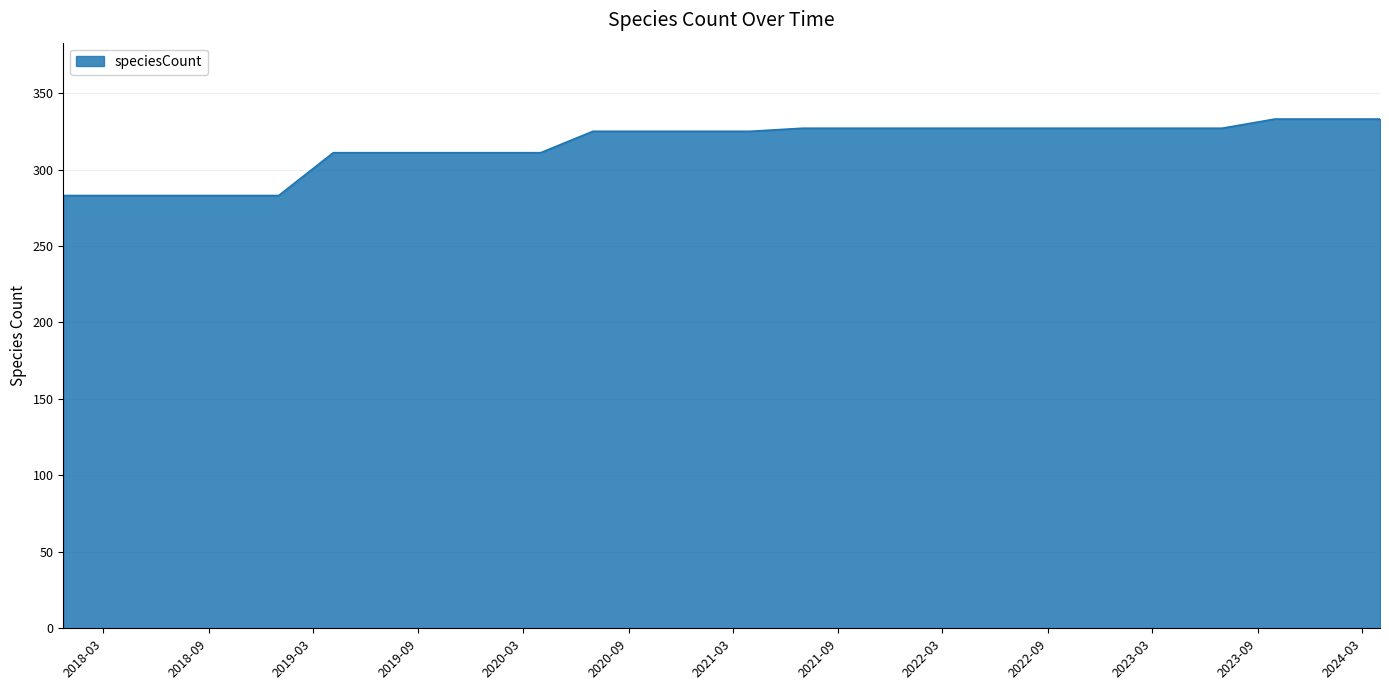

What is the sum of all values?

8212